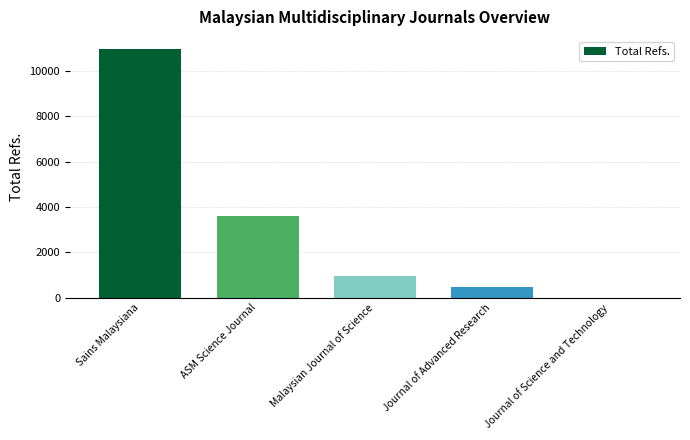

What is the greatest value displayed?

10953